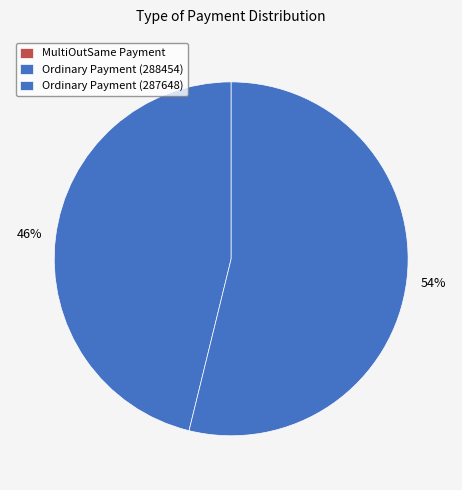

Is it true that Ordinary Payment (287648) is 53% of the pie?

True